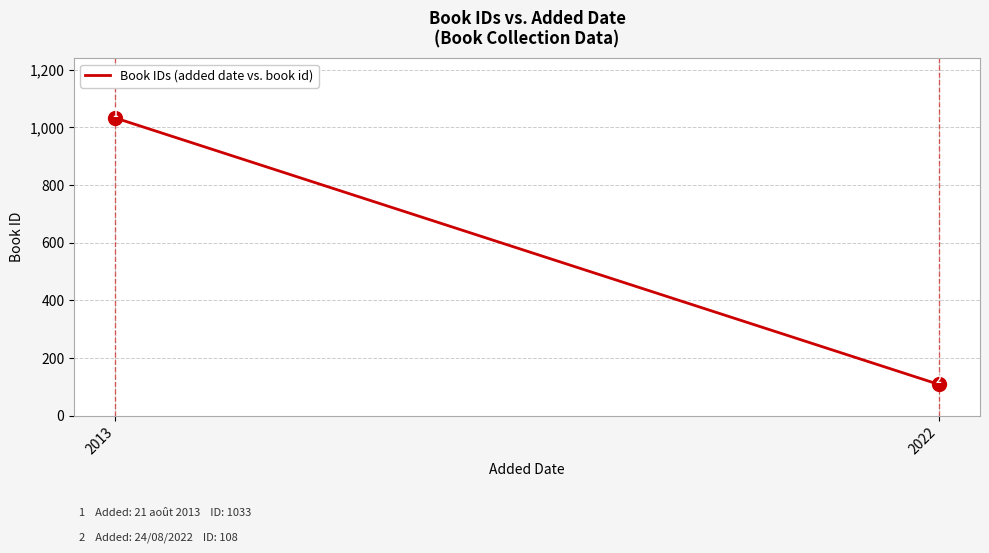

Reading right to left, what are all the values shown in this chart?

108	1033